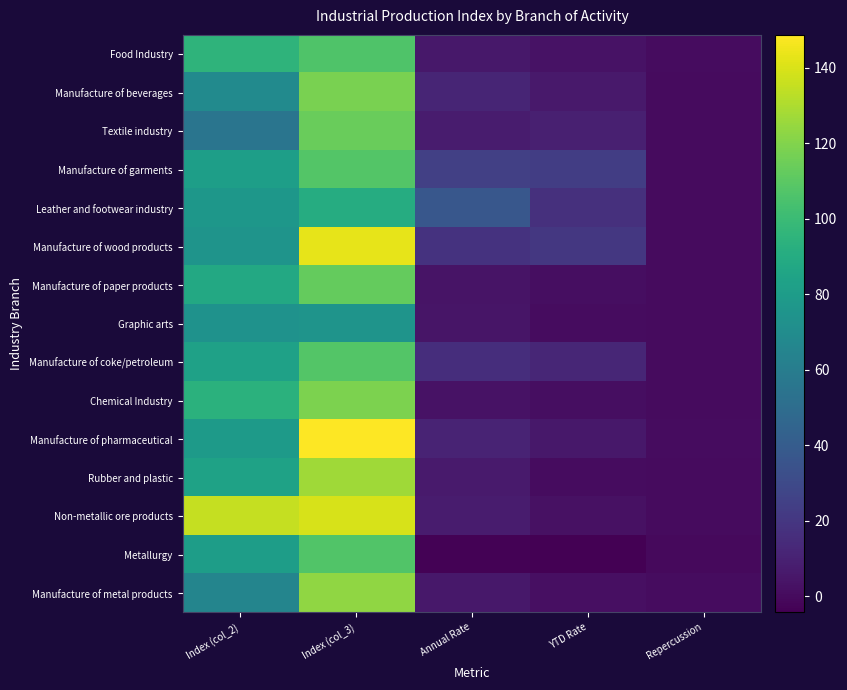

What is the total value across all series at YTD Rate?

101.8